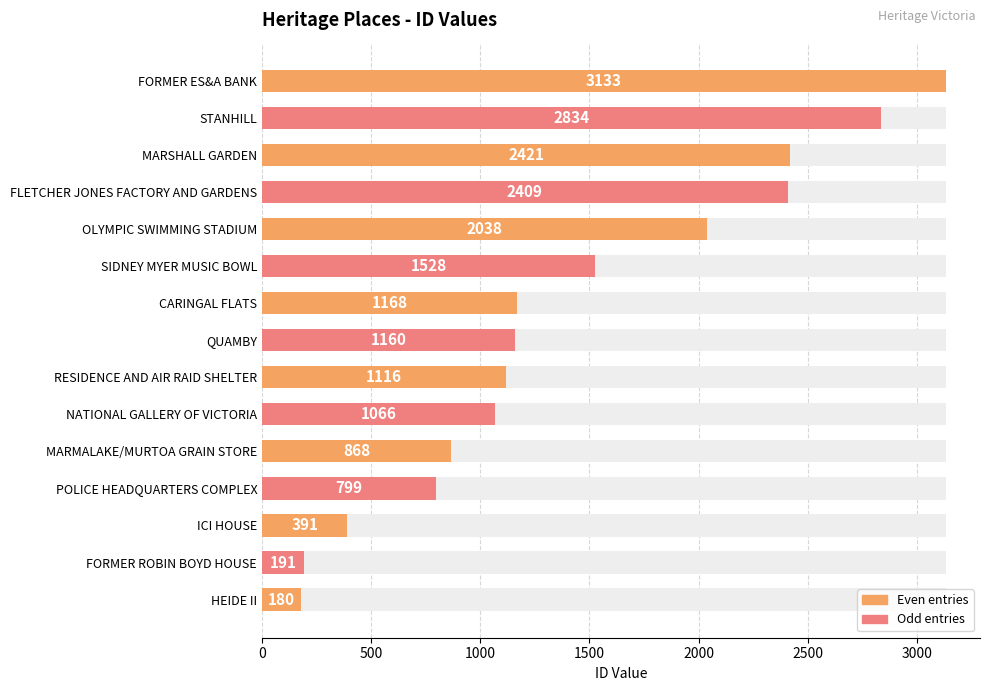

What is the minimum value shown in the chart?

180